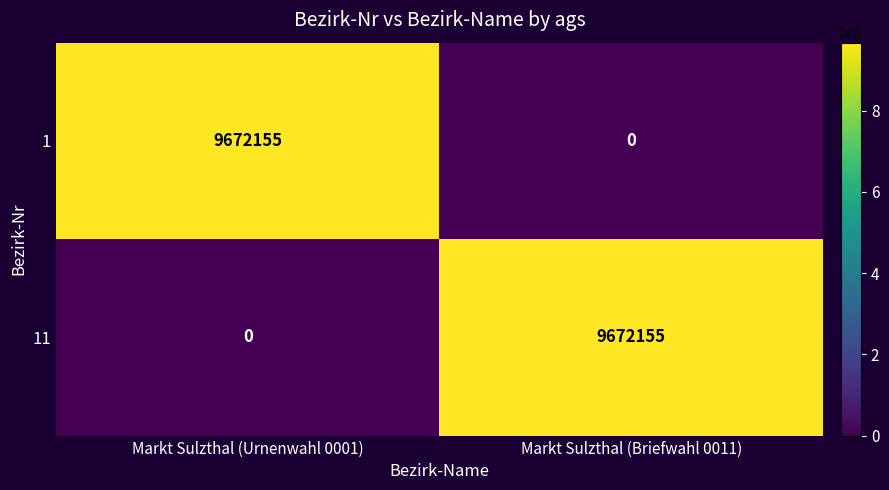

Reading right to left, what are all the values shown in this chart?

1: 0	9672155
11: 9672155	0